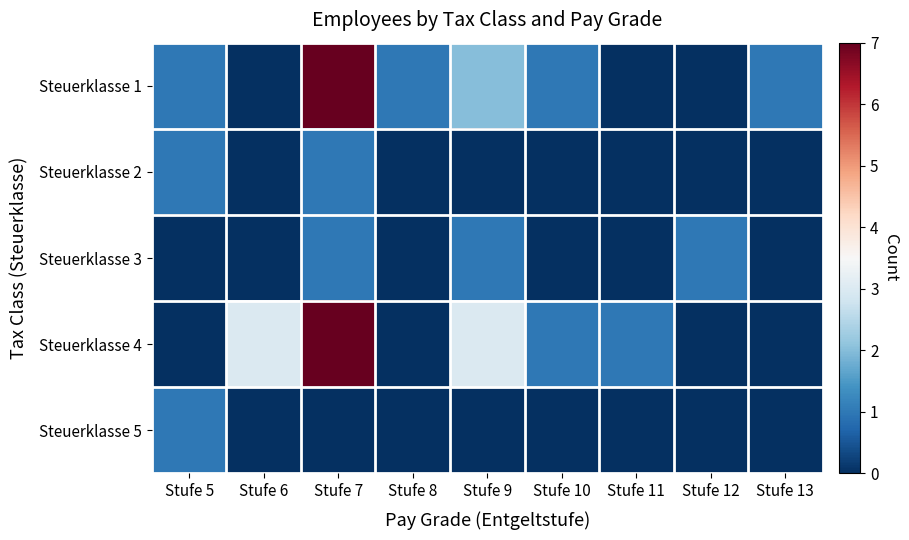

At which category is the sum across all series the highest?

Stufe 7